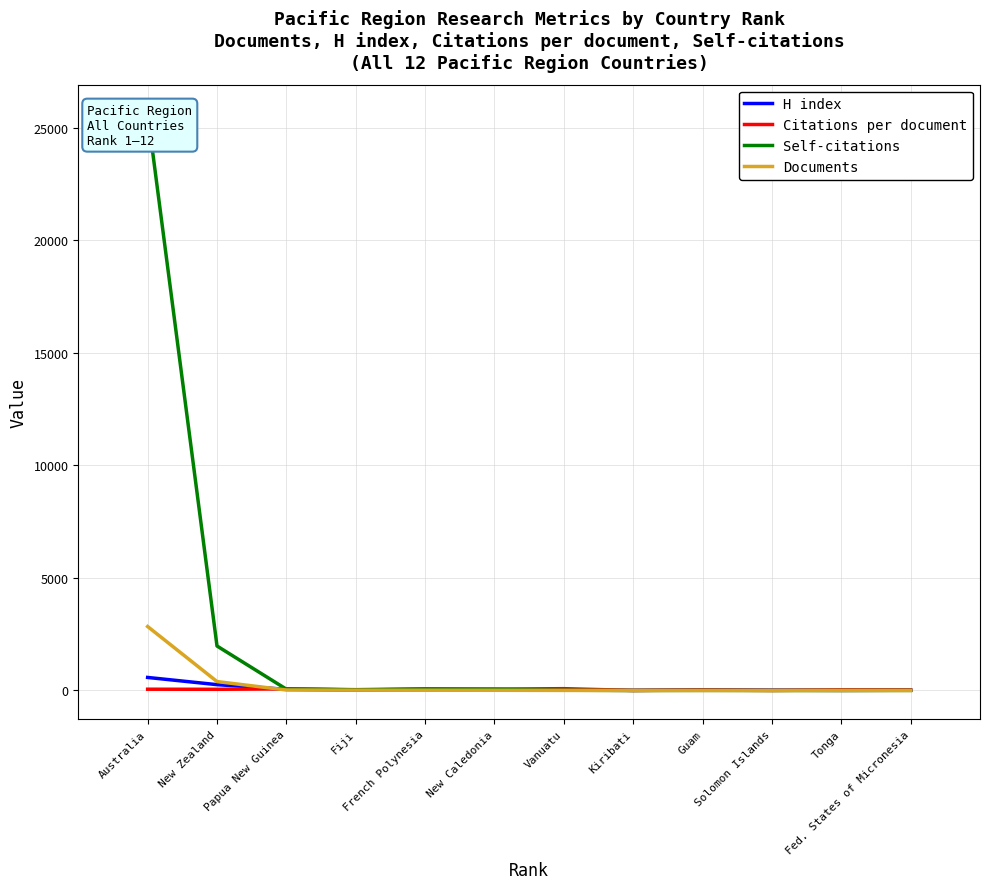

How many lines are shown in the chart?

4